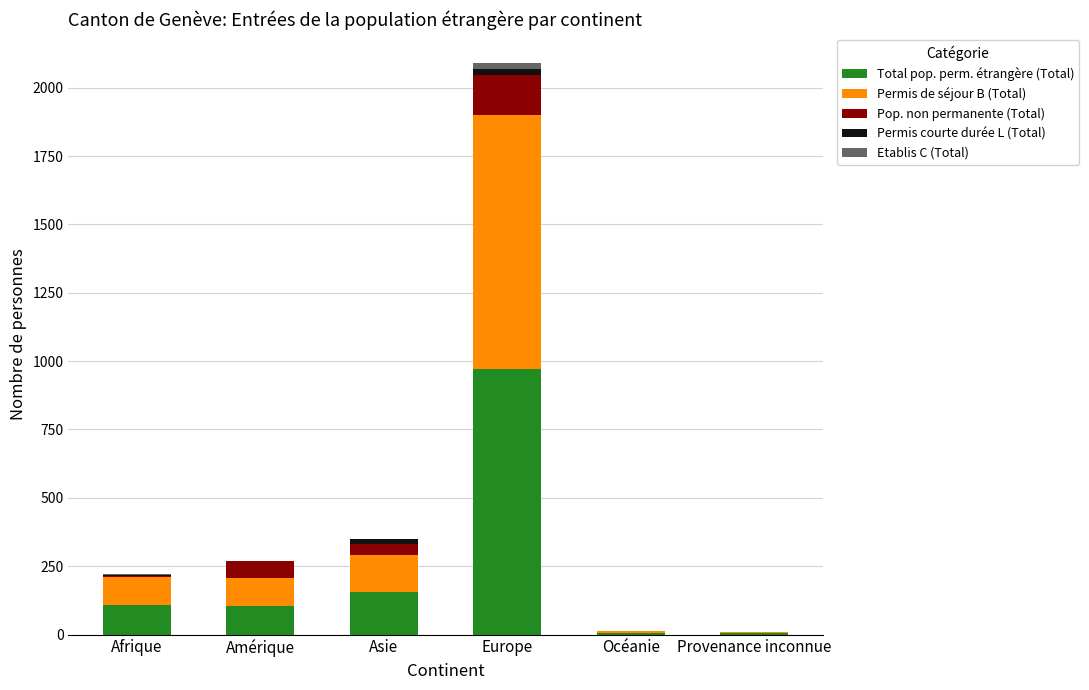

What is the highest value of the Total pop. perm. étrangère (Total) series?

972